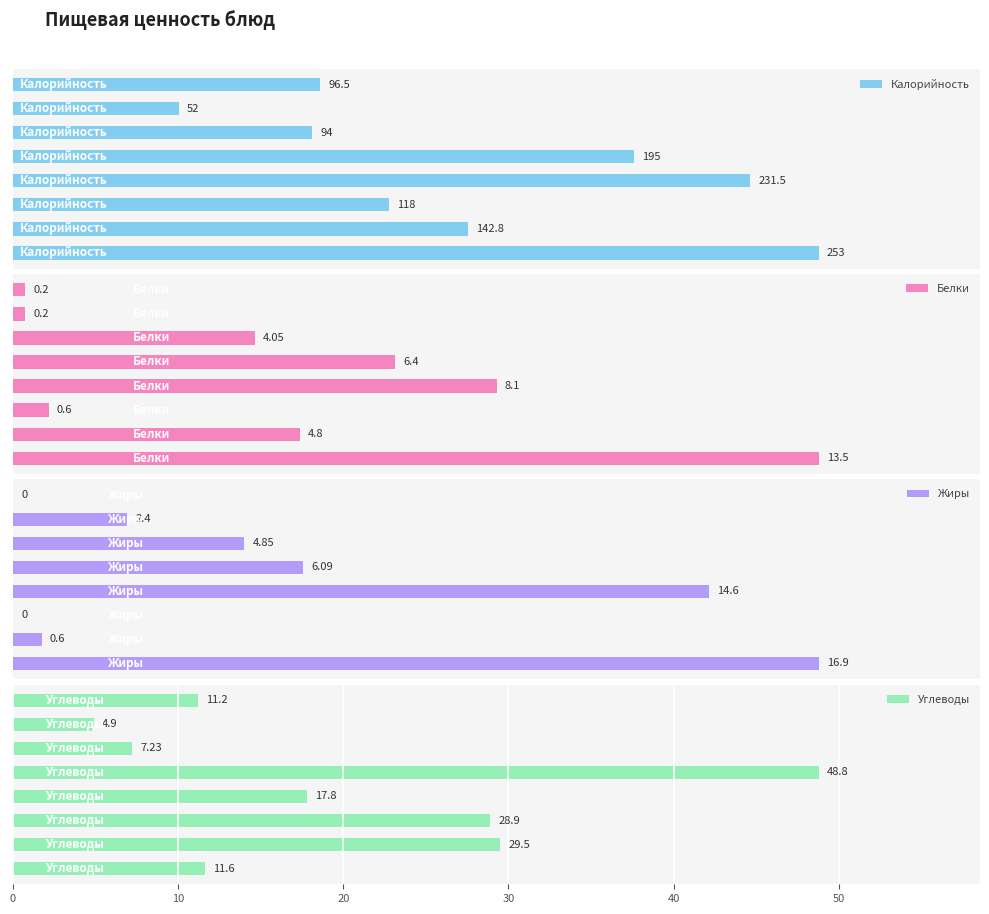

Rank the series by their maximum value, from highest to lowest.

Калорийность, Углеводы, Жиры, Белки